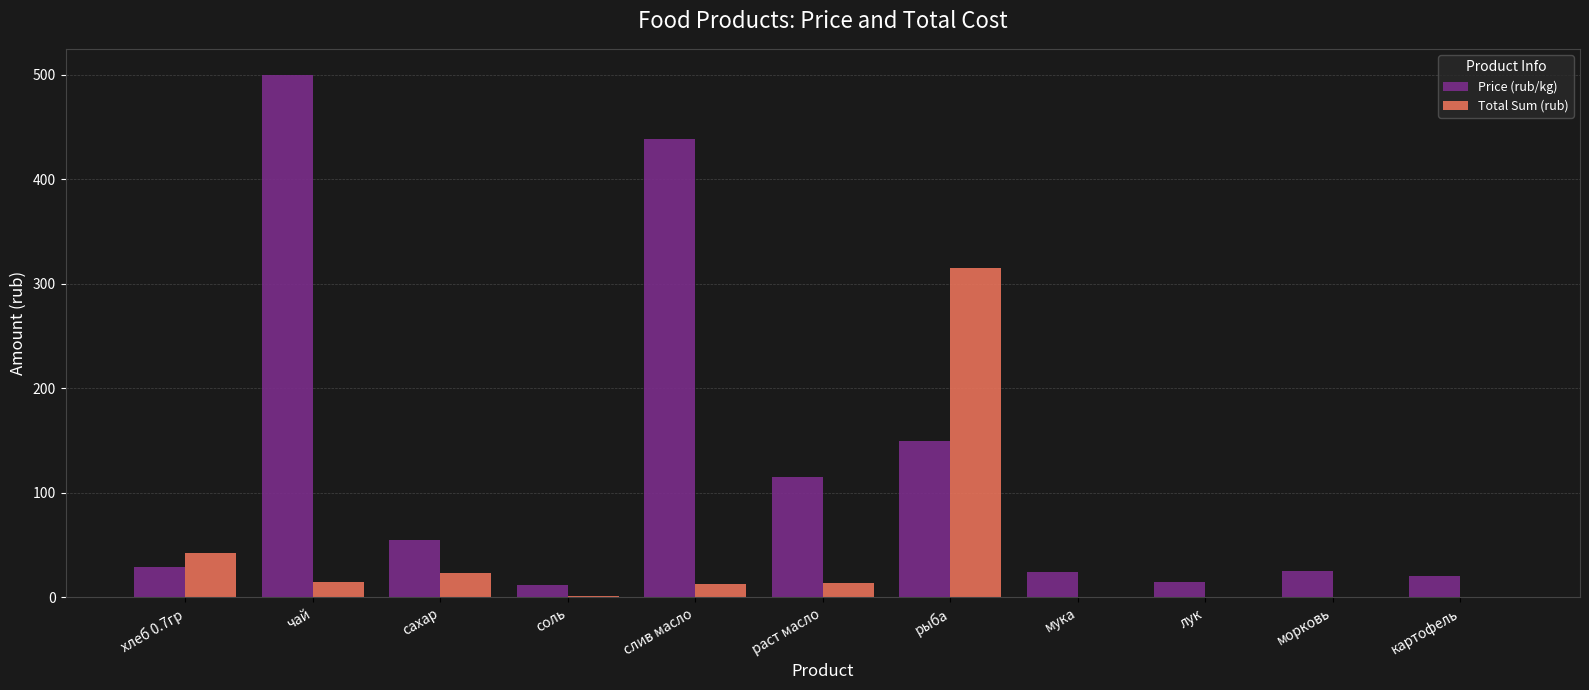

What is the maximum value for Price (rub/kg)?

500.0